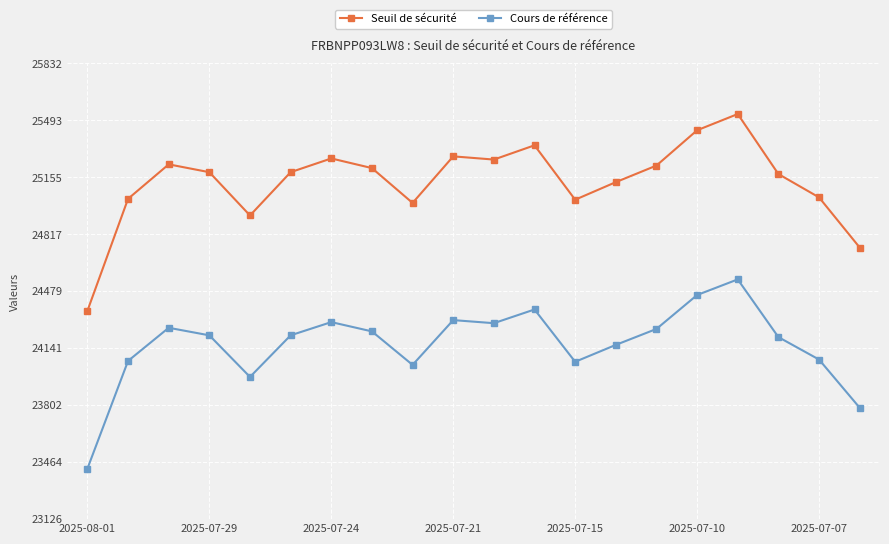

Count the number of categories in the chart.

20